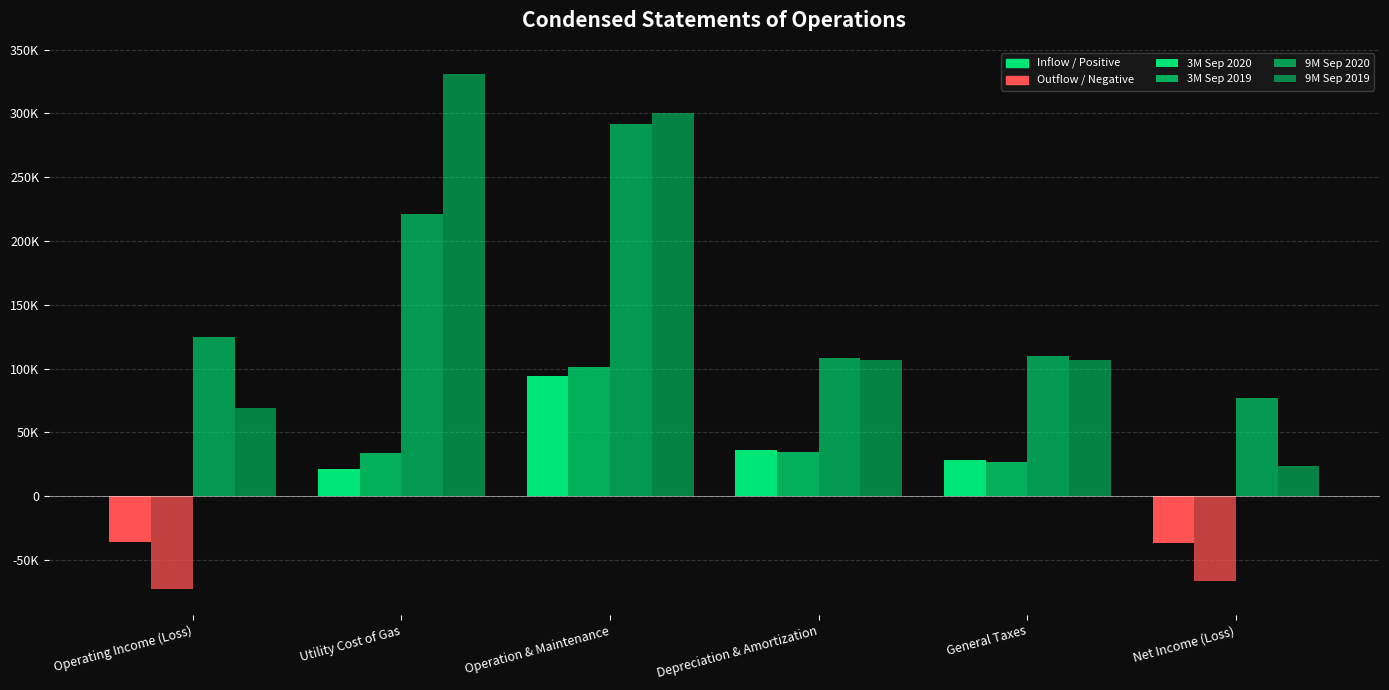

Rank the series at General Taxes from highest to lowest value.

9M Sep 2020, 9M Sep 2019, 3M Sep 2020, 3M Sep 2019